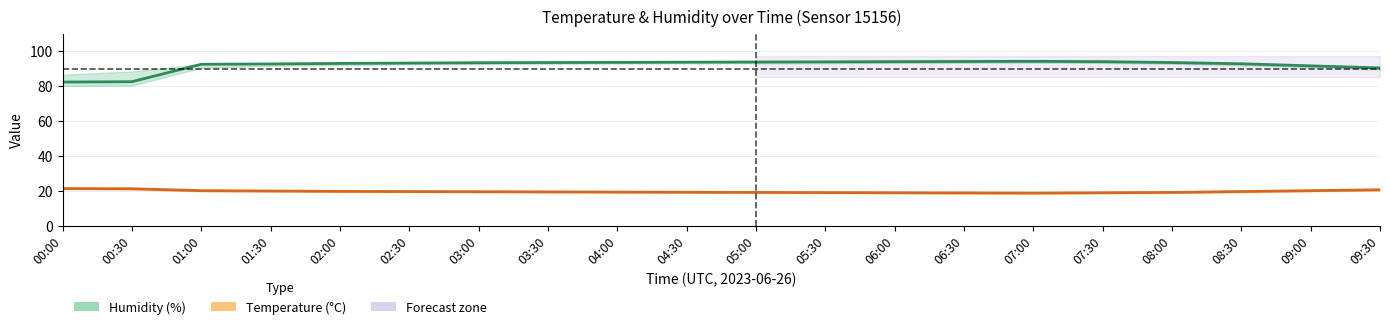

How many interior local peaks does the Humidity (%) series have?

1